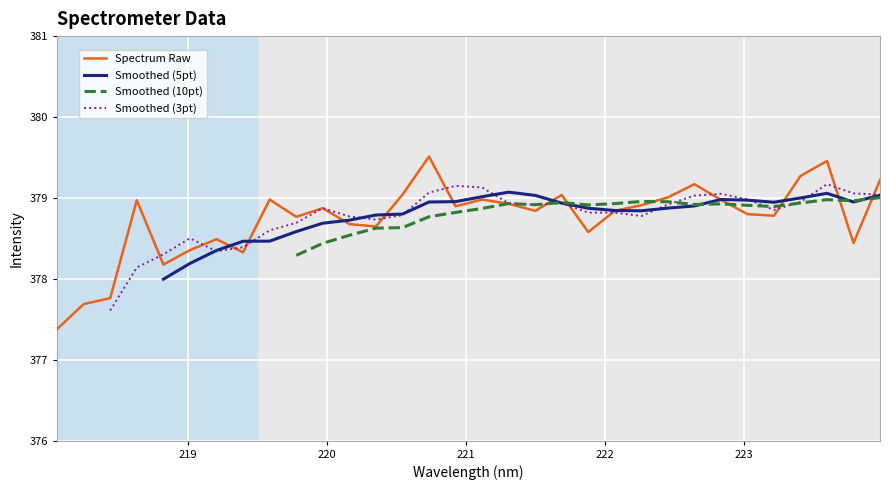

List the labels in order of value, smallest first.

218.0596, 218.2508, 218.442, 218.8244, 219.3979, 219.0156, 223.7895, 219.2067, 221.8812, 220.3533, 220.1623, 219.7801, 223.2172, 223.0264, 221.4993, 222.0721, 219.9712, 220.9264, 222.263, 221.3083, 218.6332, 222.8355, 219.589, 221.1174, 222.4538, 221.6902, 220.5444, 222.6447, 223.9802, 223.408, 223.5987, 220.7354